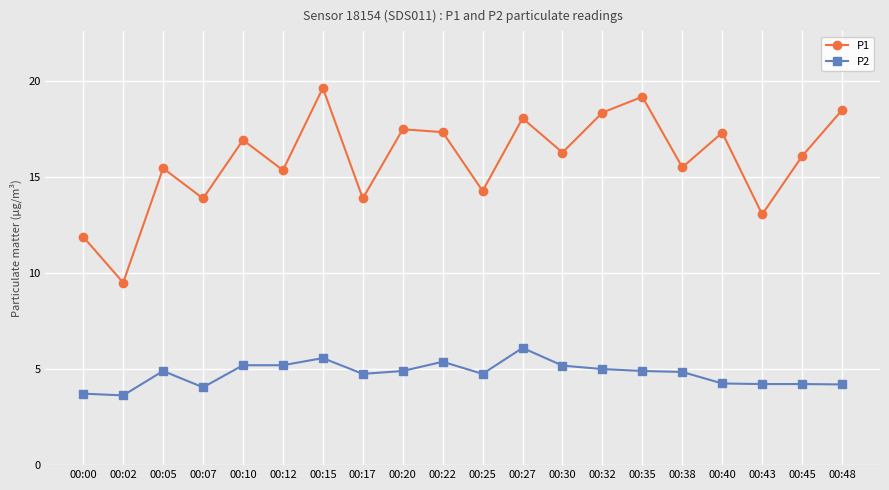

Between 00:12 and 00:15, which series saw the biggest shift?

P1